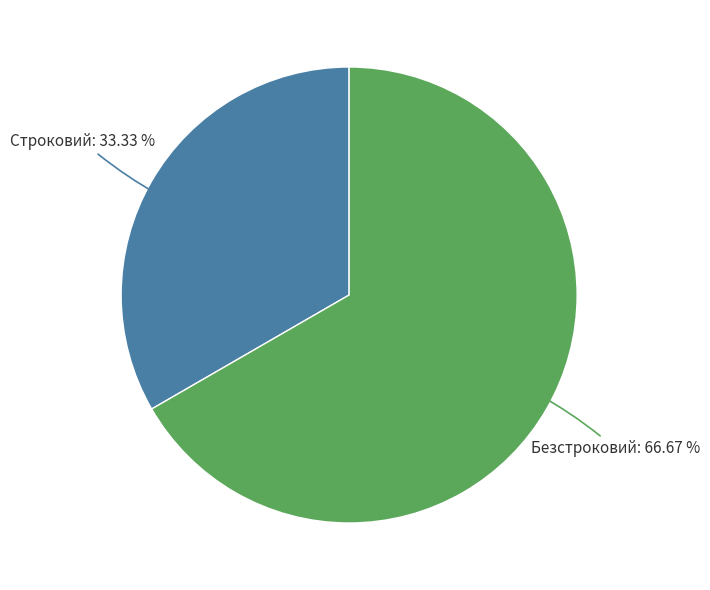

What is the ratio of the value at Строковий to the value at Безстроковий?

0.5